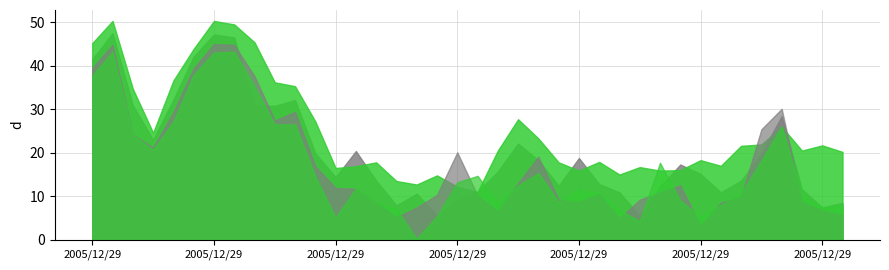

Which series ends up on top after the final intersection of col_3 and col_2?

col_3